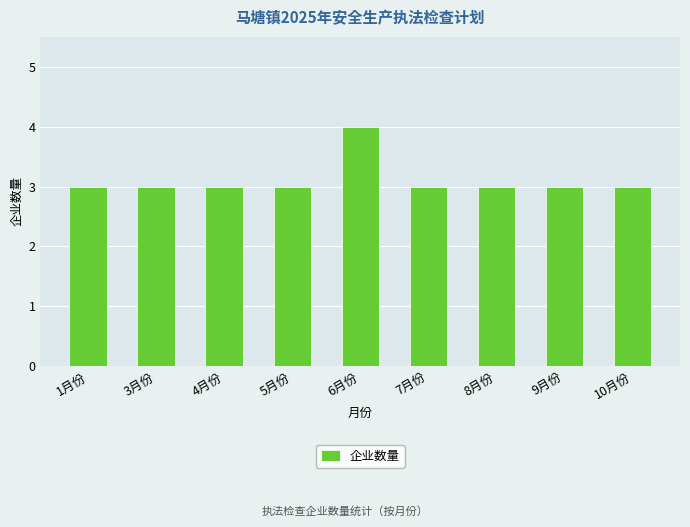

What is the smallest value displayed?

3